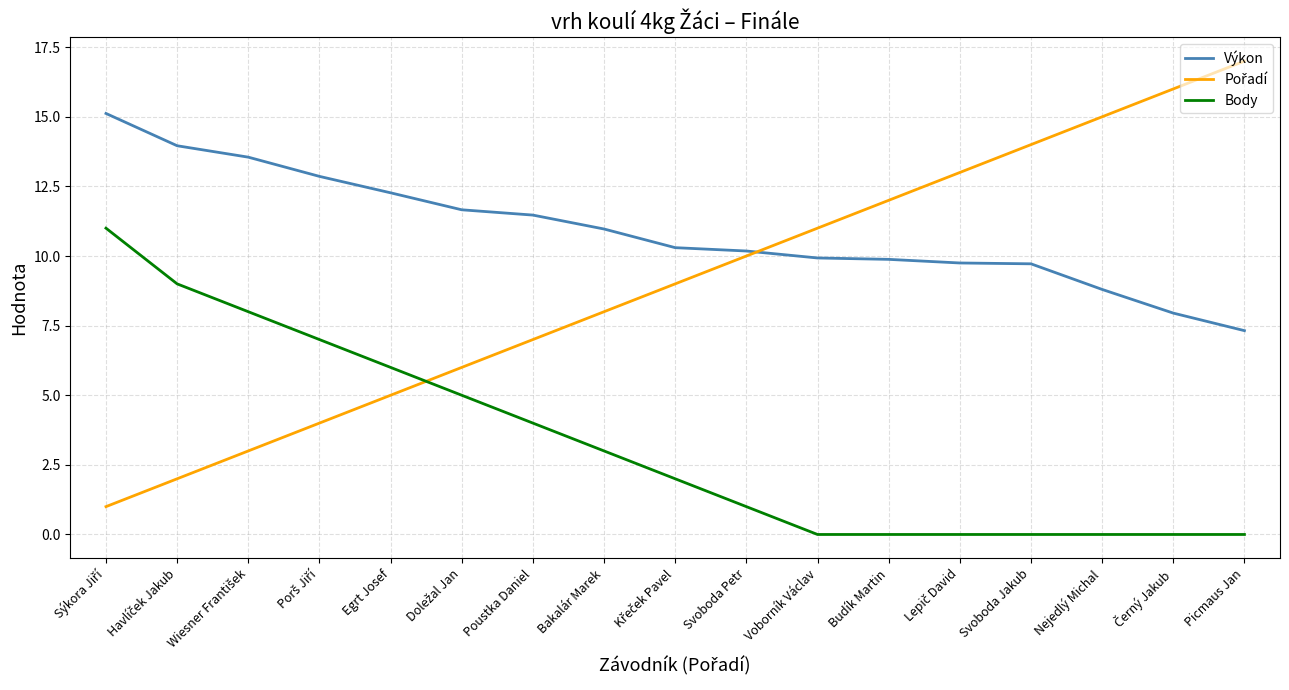

True or false: Výkon and Body cross at least once.

False